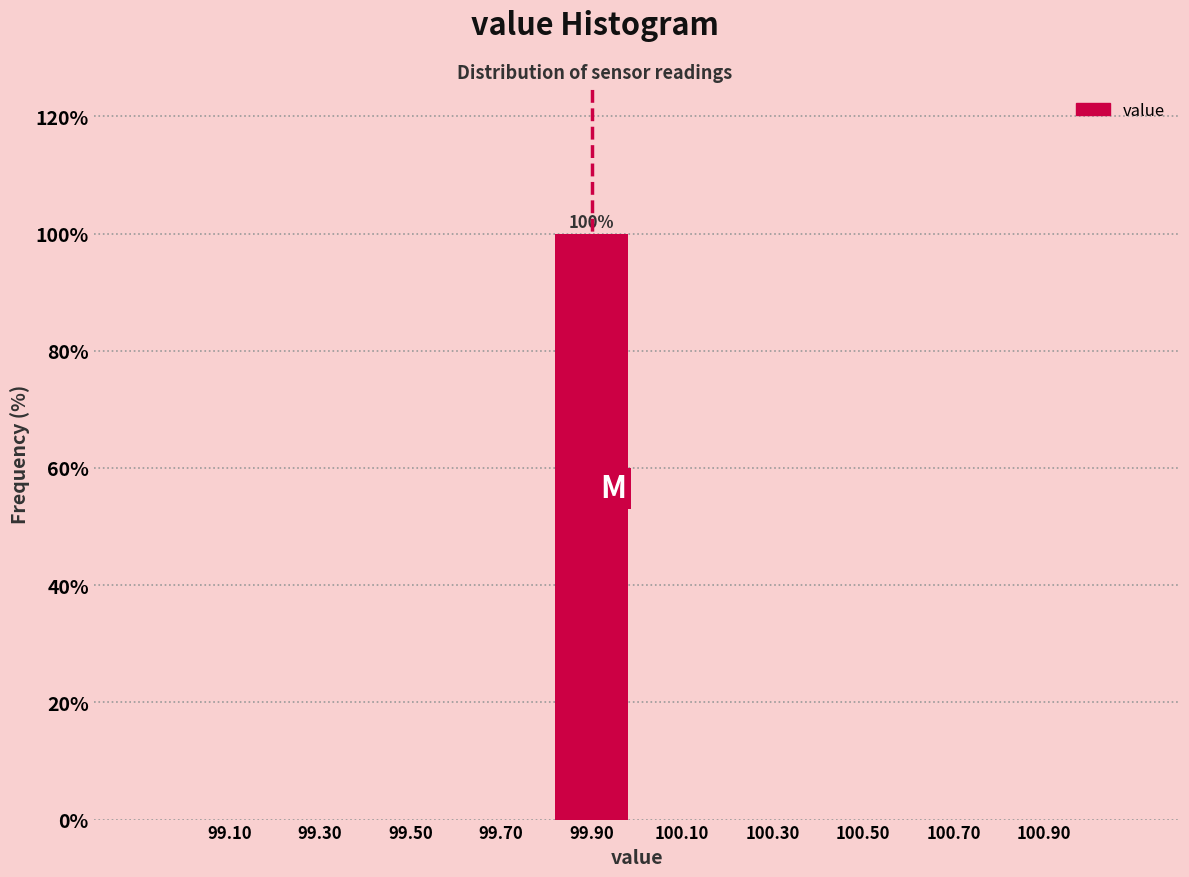

Which range on the x-axis has the tallest bar?

99.8 to 100.0